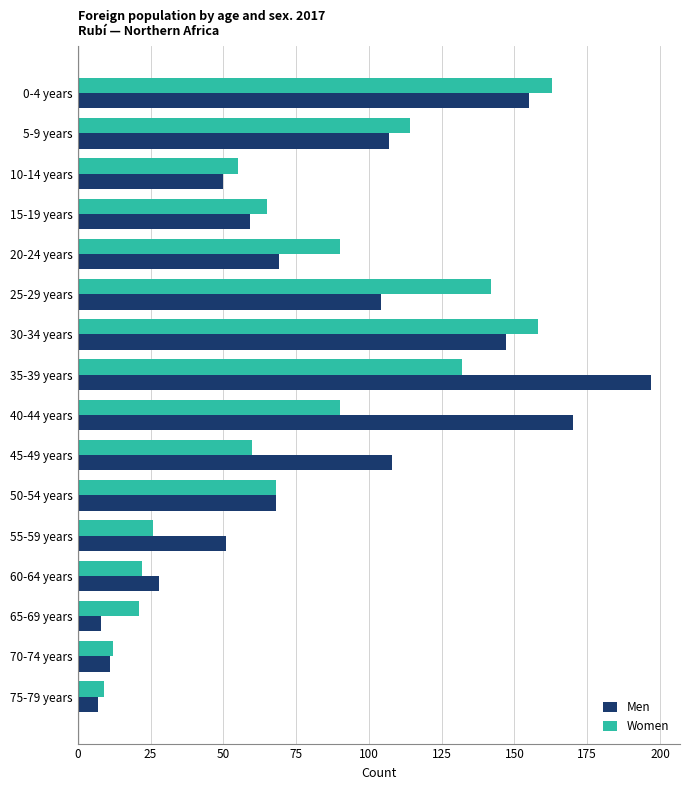

What is the highest value of the Women series?

163